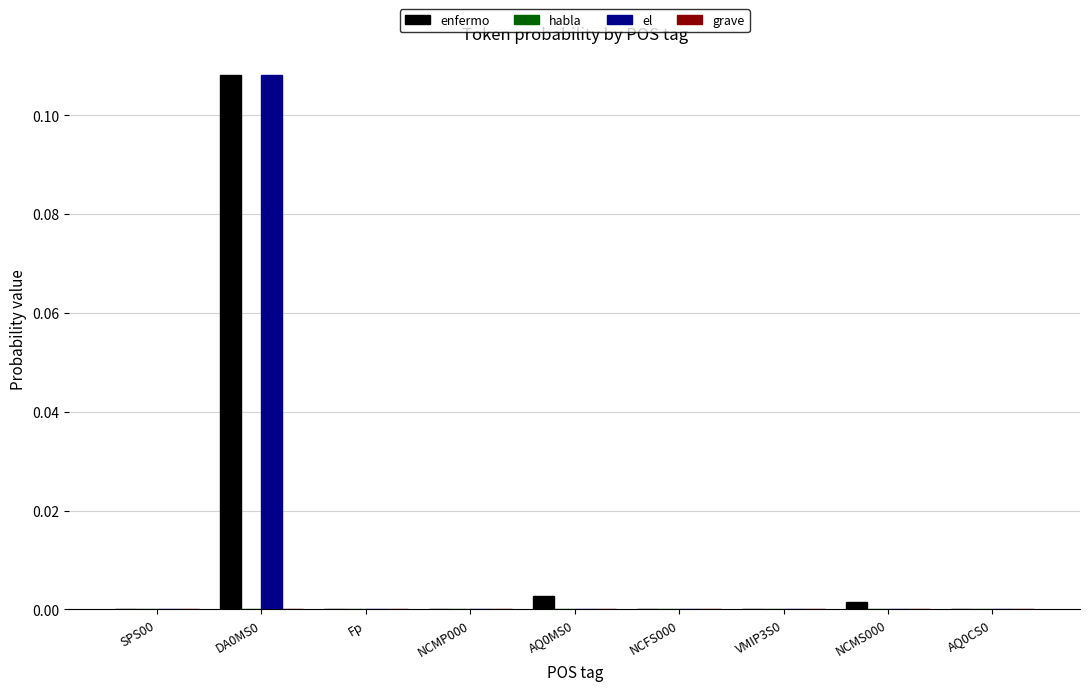

Is it true that el equals 0.1 at NCMS000?

False